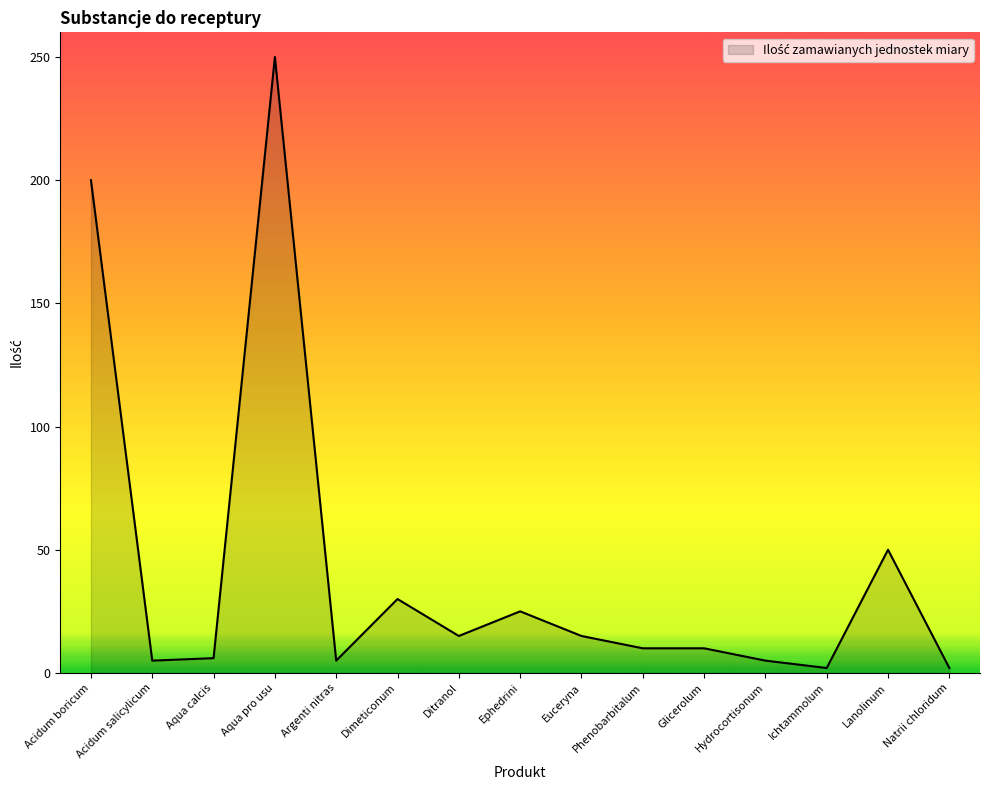

Where is the data nearest to the value 126?

Acidum boricum